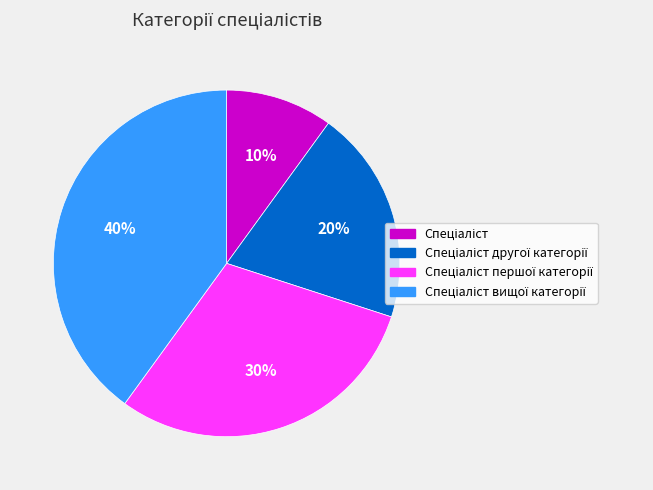

To the nearest percent, what is the difference between the largest and smallest slice percentages?

30%